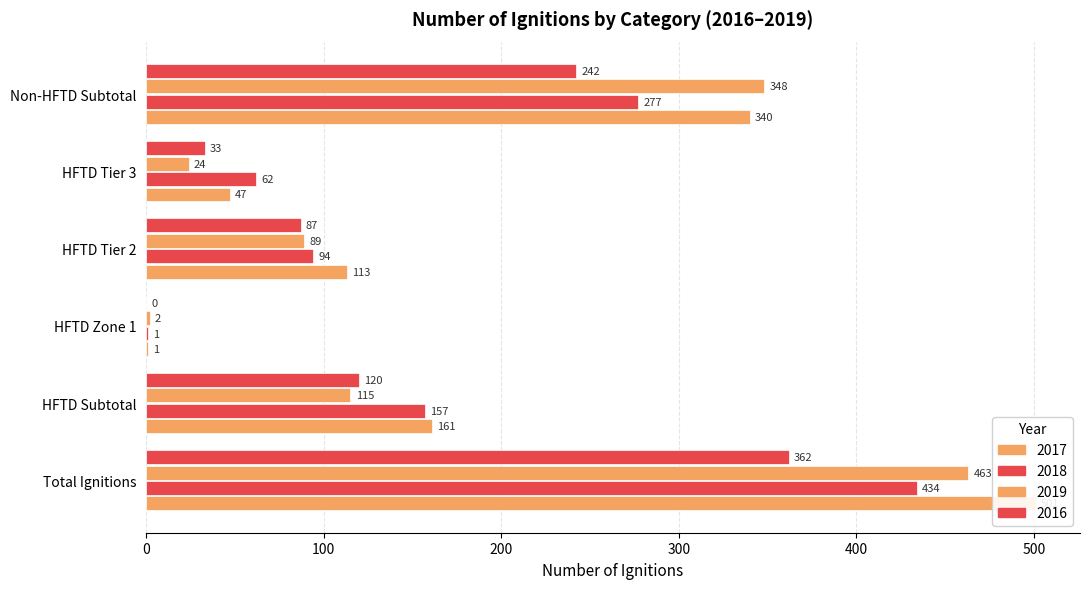

What is the sum of all 2018 values?

1025